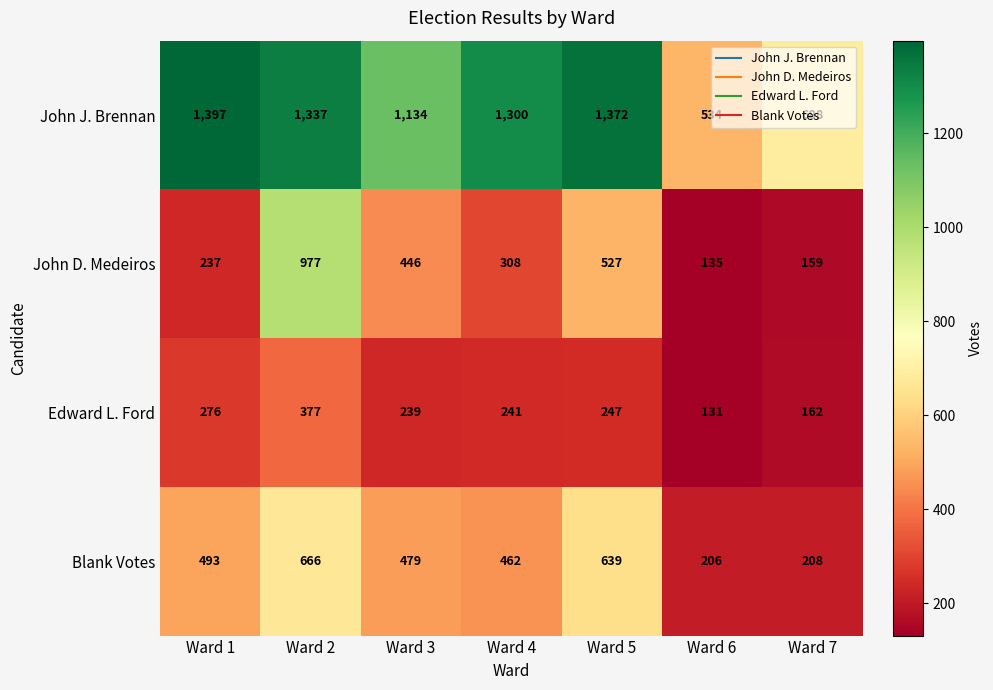

The value of Edward L. Ford at Ward 4 is 361. True or false?

False